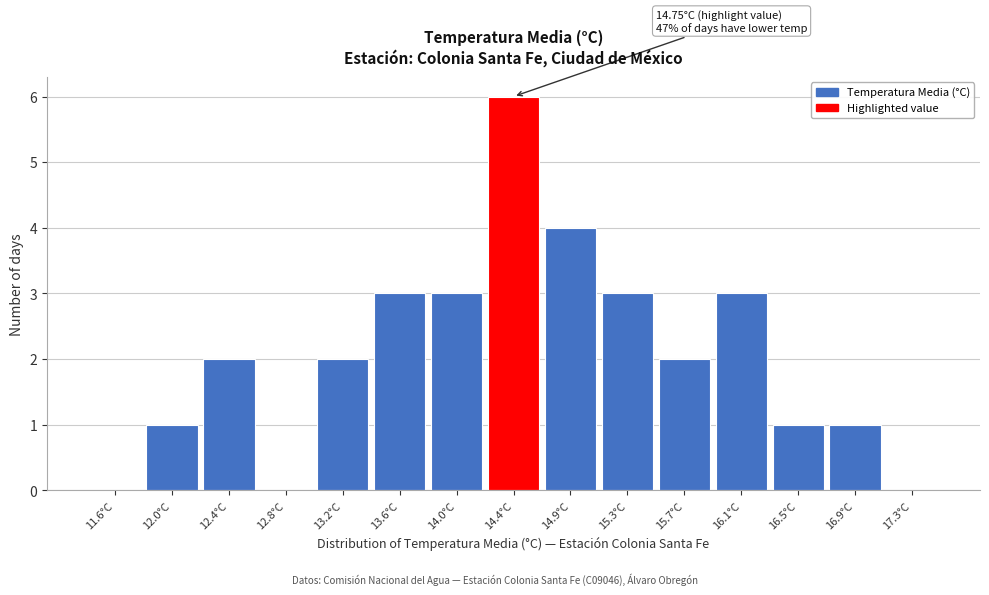

Reading left to right, transcribe all the data shown in this chart.

11.6°C=0	12.0°C=1	12.4°C=2	12.8°C=0	13.2°C=2	13.6°C=3	14.0°C=3	14.4°C=6	14.9°C=4	15.3°C=3	15.7°C=2	16.1°C=3	16.5°C=1	16.9°C=1	17.3°C=0